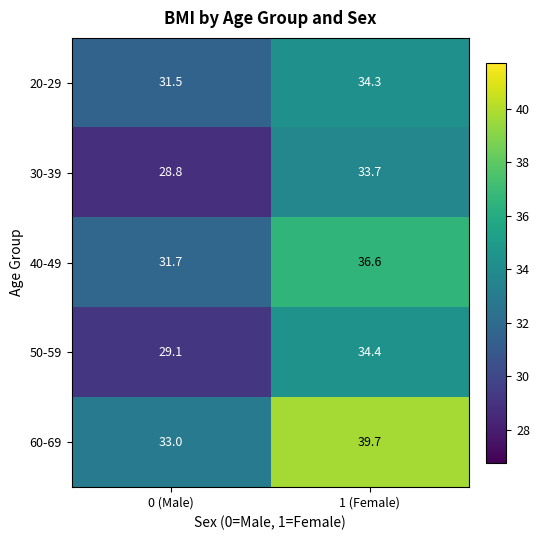

What is the sum of the 20-29 values at 1 (Female) and 0 (Male)?

65.8